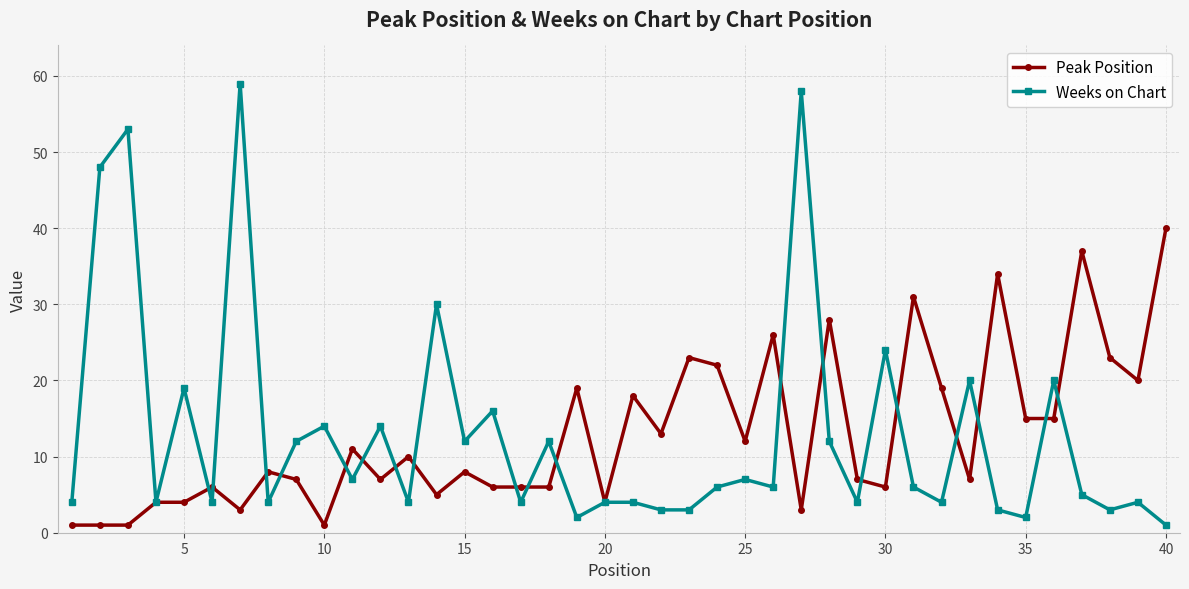

True or false: Peak Position has more than 1 interior local peaks.

True